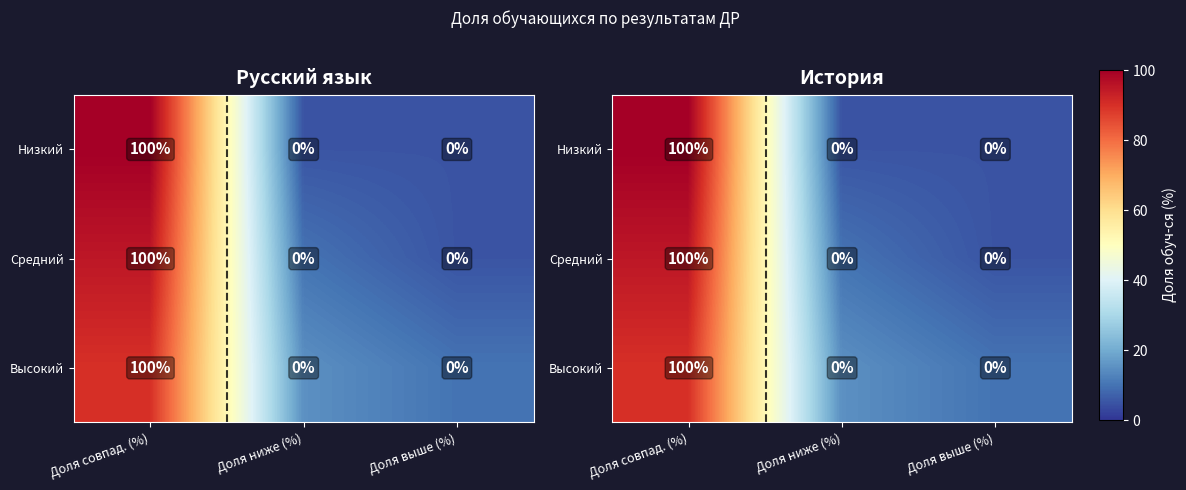

Which category has the highest value across all series?

Доля совпад. (%)